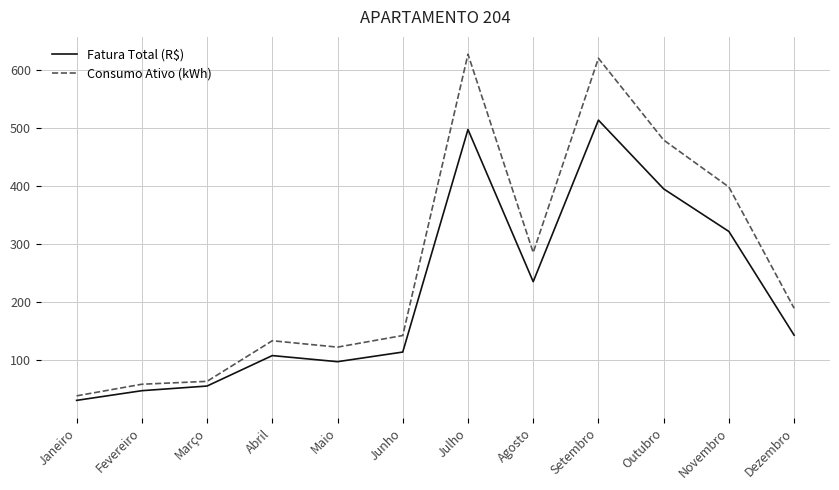

True or false: Consumo Ativo (kWh) and Fatura Total (R$) cross at least once.

False